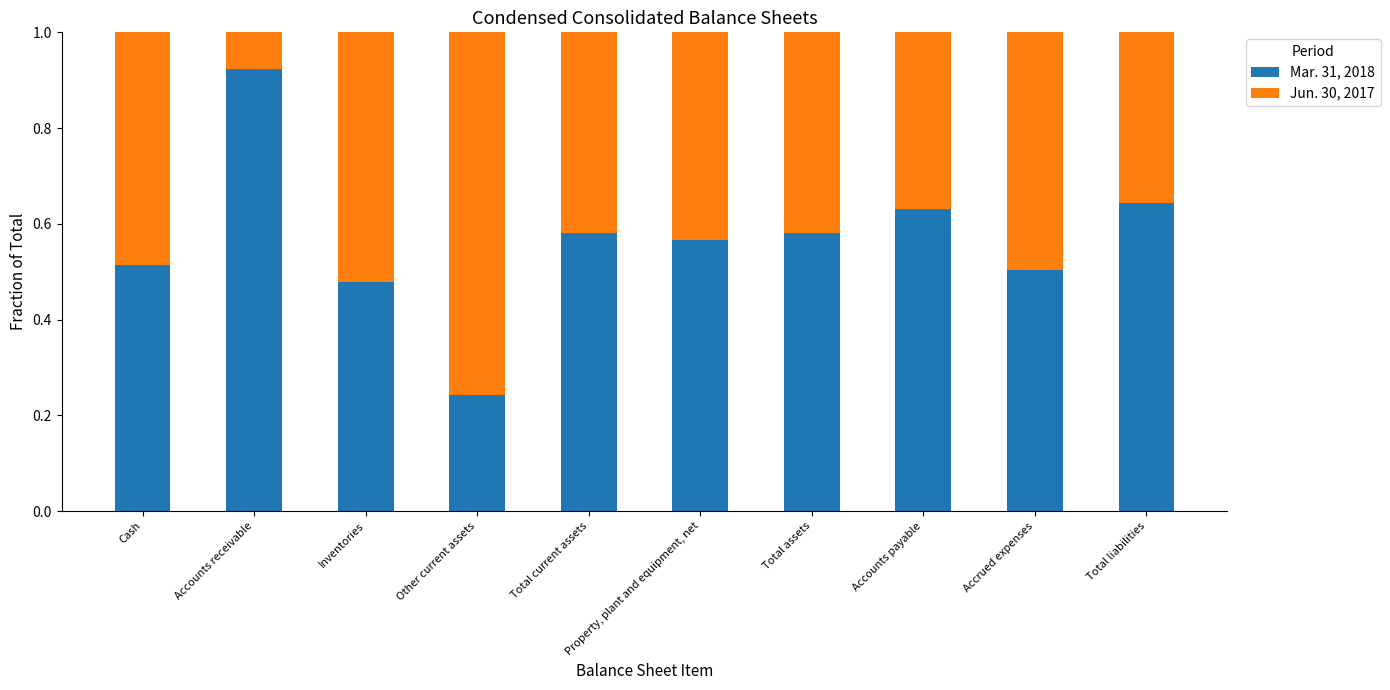

True or false: Mar. 31, 2018 has a value of 0.7 at Inventories.

False